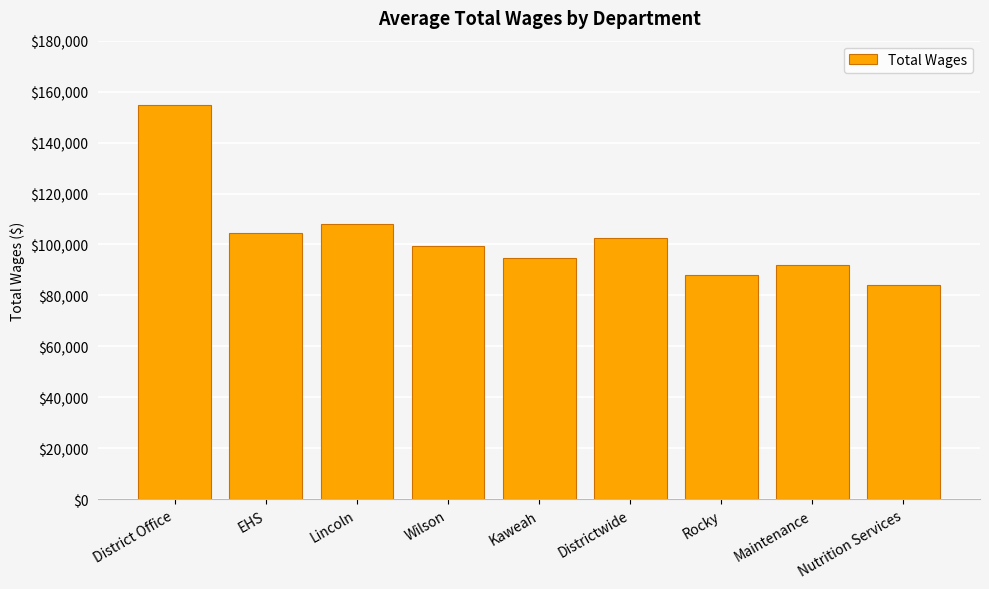

Rank the categories by value from highest to lowest.

District Office, Lincoln, EHS, Districtwide, Wilson, Kaweah, Maintenance, Rocky, Nutrition Services